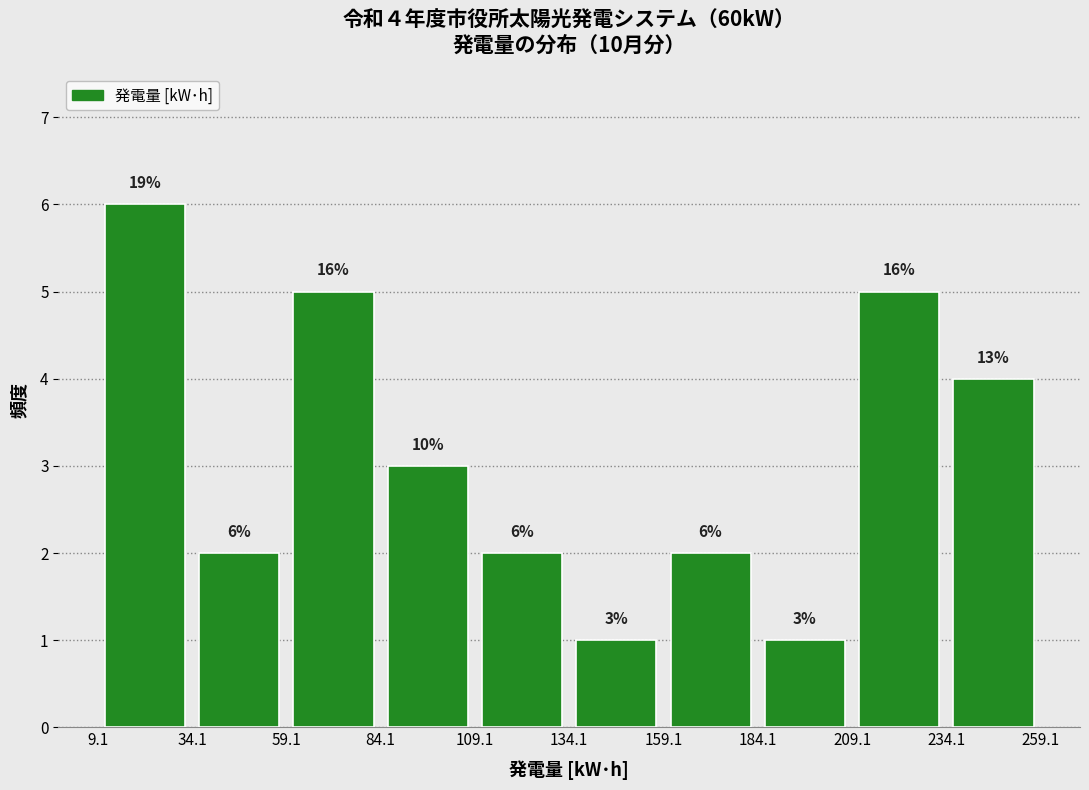

Which range on the x-axis has the tallest bar?

9.1 to 34.1